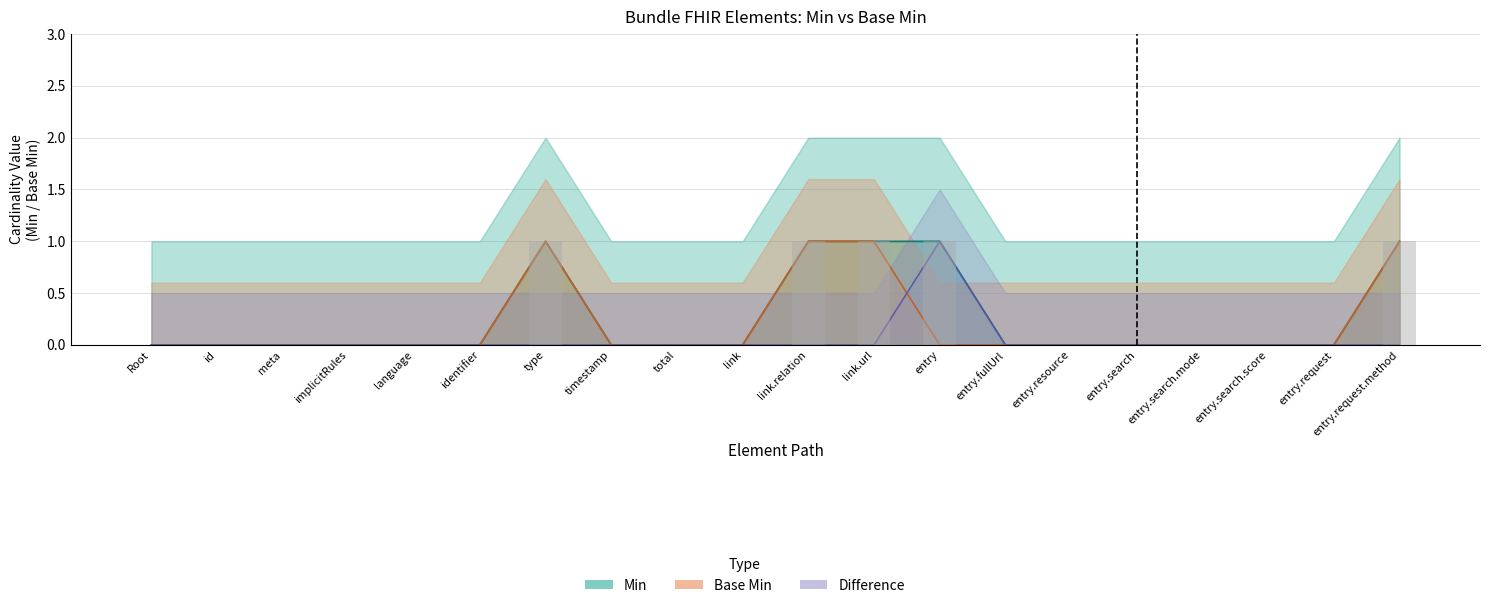

How many Base Min values are between 0 and 1?

20